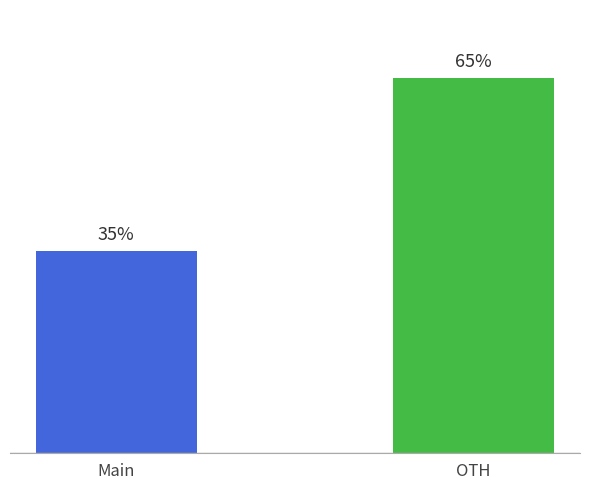

List the labels in order of value, largest first.

OTH, Main